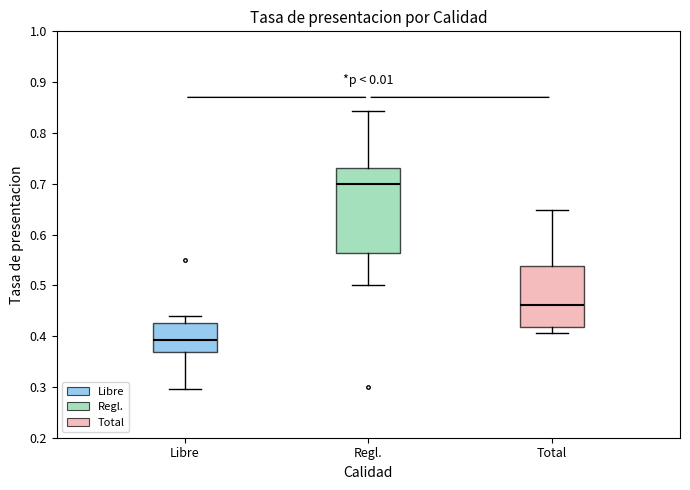

Reading left to right, transcribe this box plot: for each box, give where its median line is, the range the box spans, and where its two whiskers end, as read against the y-axis. The values are not printed on the chart, so give them approximately, as read against the axis.

Libre: median 0.39, box 0.37 to 0.43, whiskers 0.30 to 0.44
Regl.: median 0.70, box 0.56 to 0.73, whiskers 0.50 to 0.84
Total: median 0.46, box 0.42 to 0.54, whiskers 0.41 to 0.65